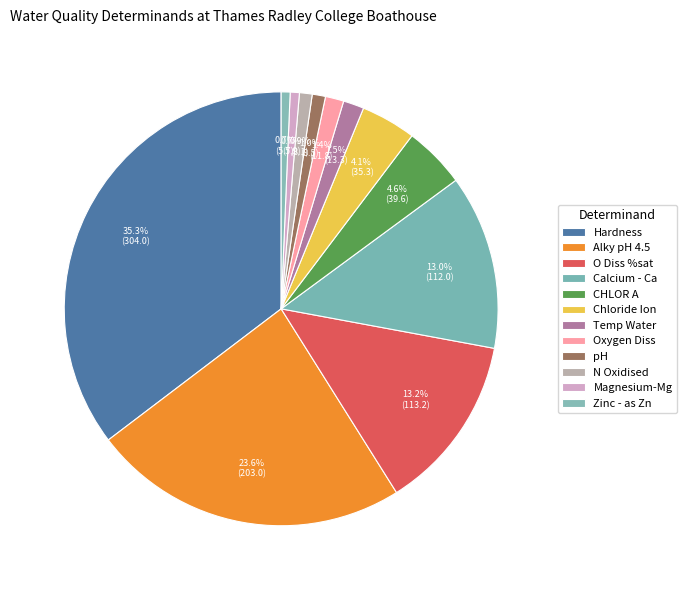

How many slices are in this pie chart?

12